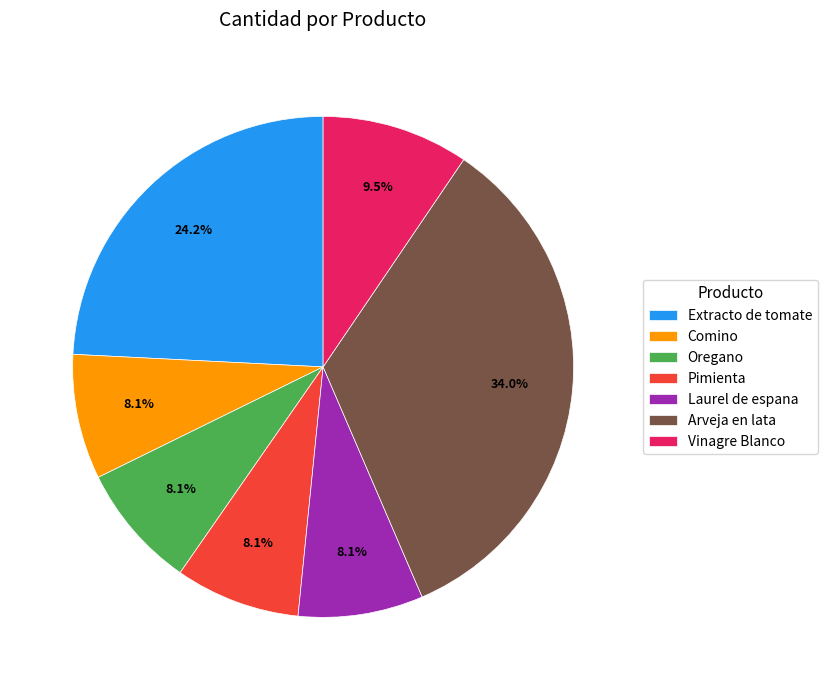

To the nearest percent, what is the difference between the Comino and Vinagre Blanco slice percentages?

1%